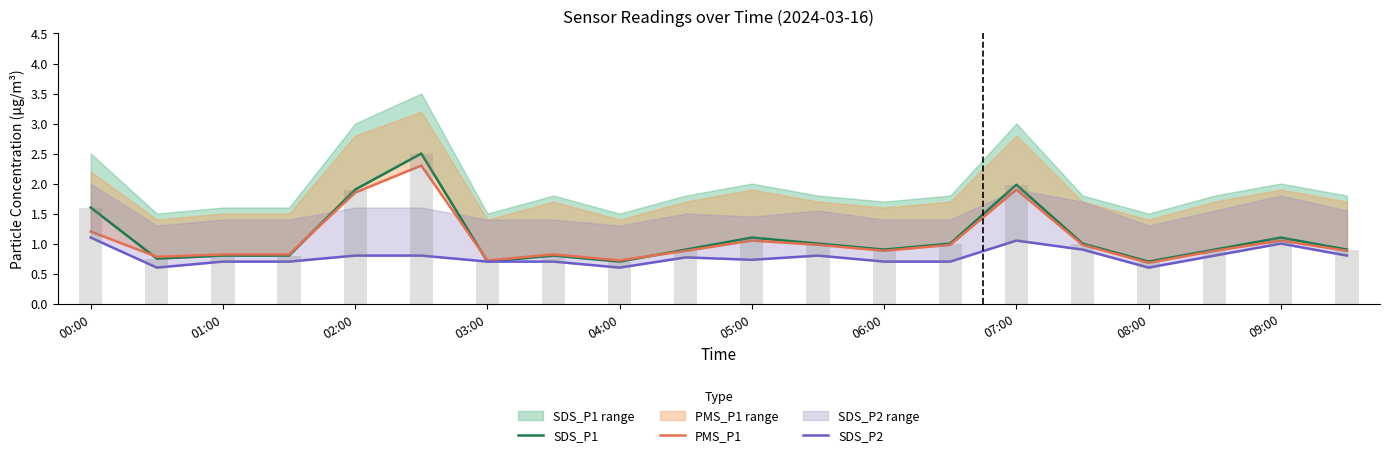

Which series changed the most between 05:00 and 08:00?

SDS_P1